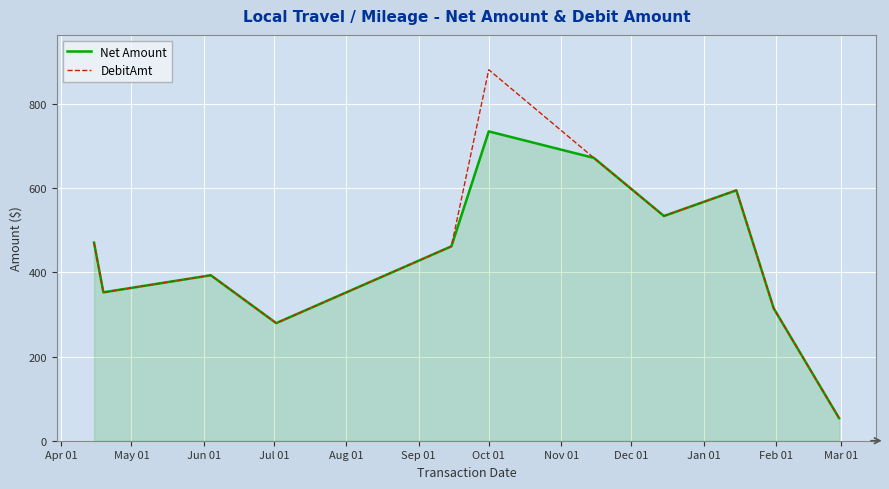

Rank the series by their maximum value, from lowest to highest.

Net Amount, DebitAmt